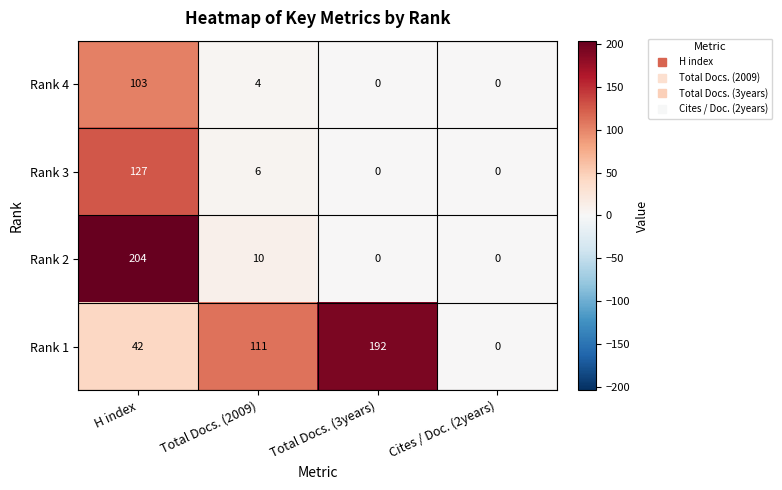

Which series has the largest total across all categories?

Rank 1